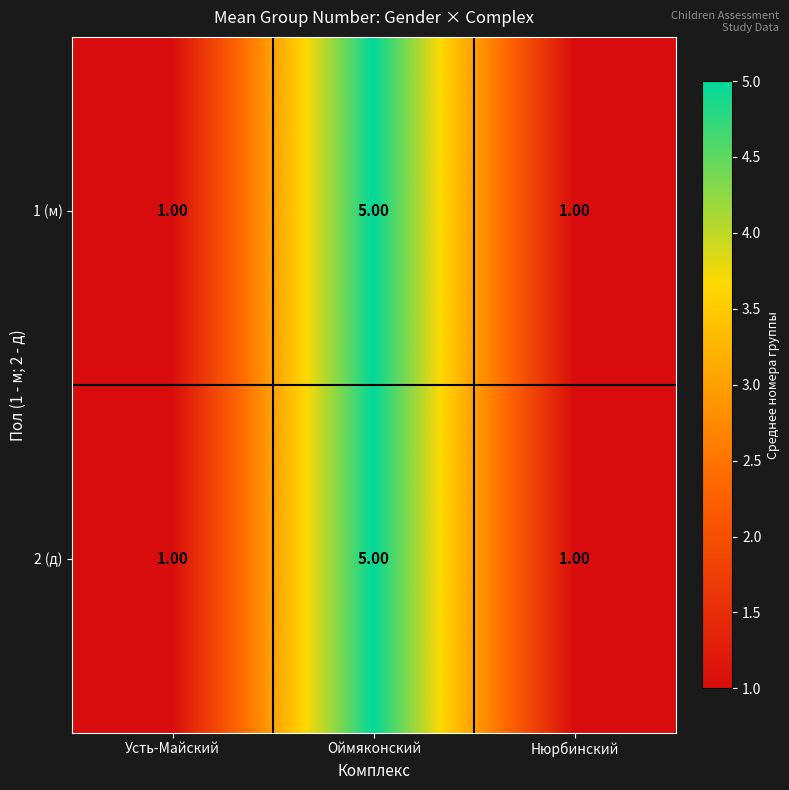

What is the sum of the 1 (м) values at Оймяконский and Усть-Майский?

6